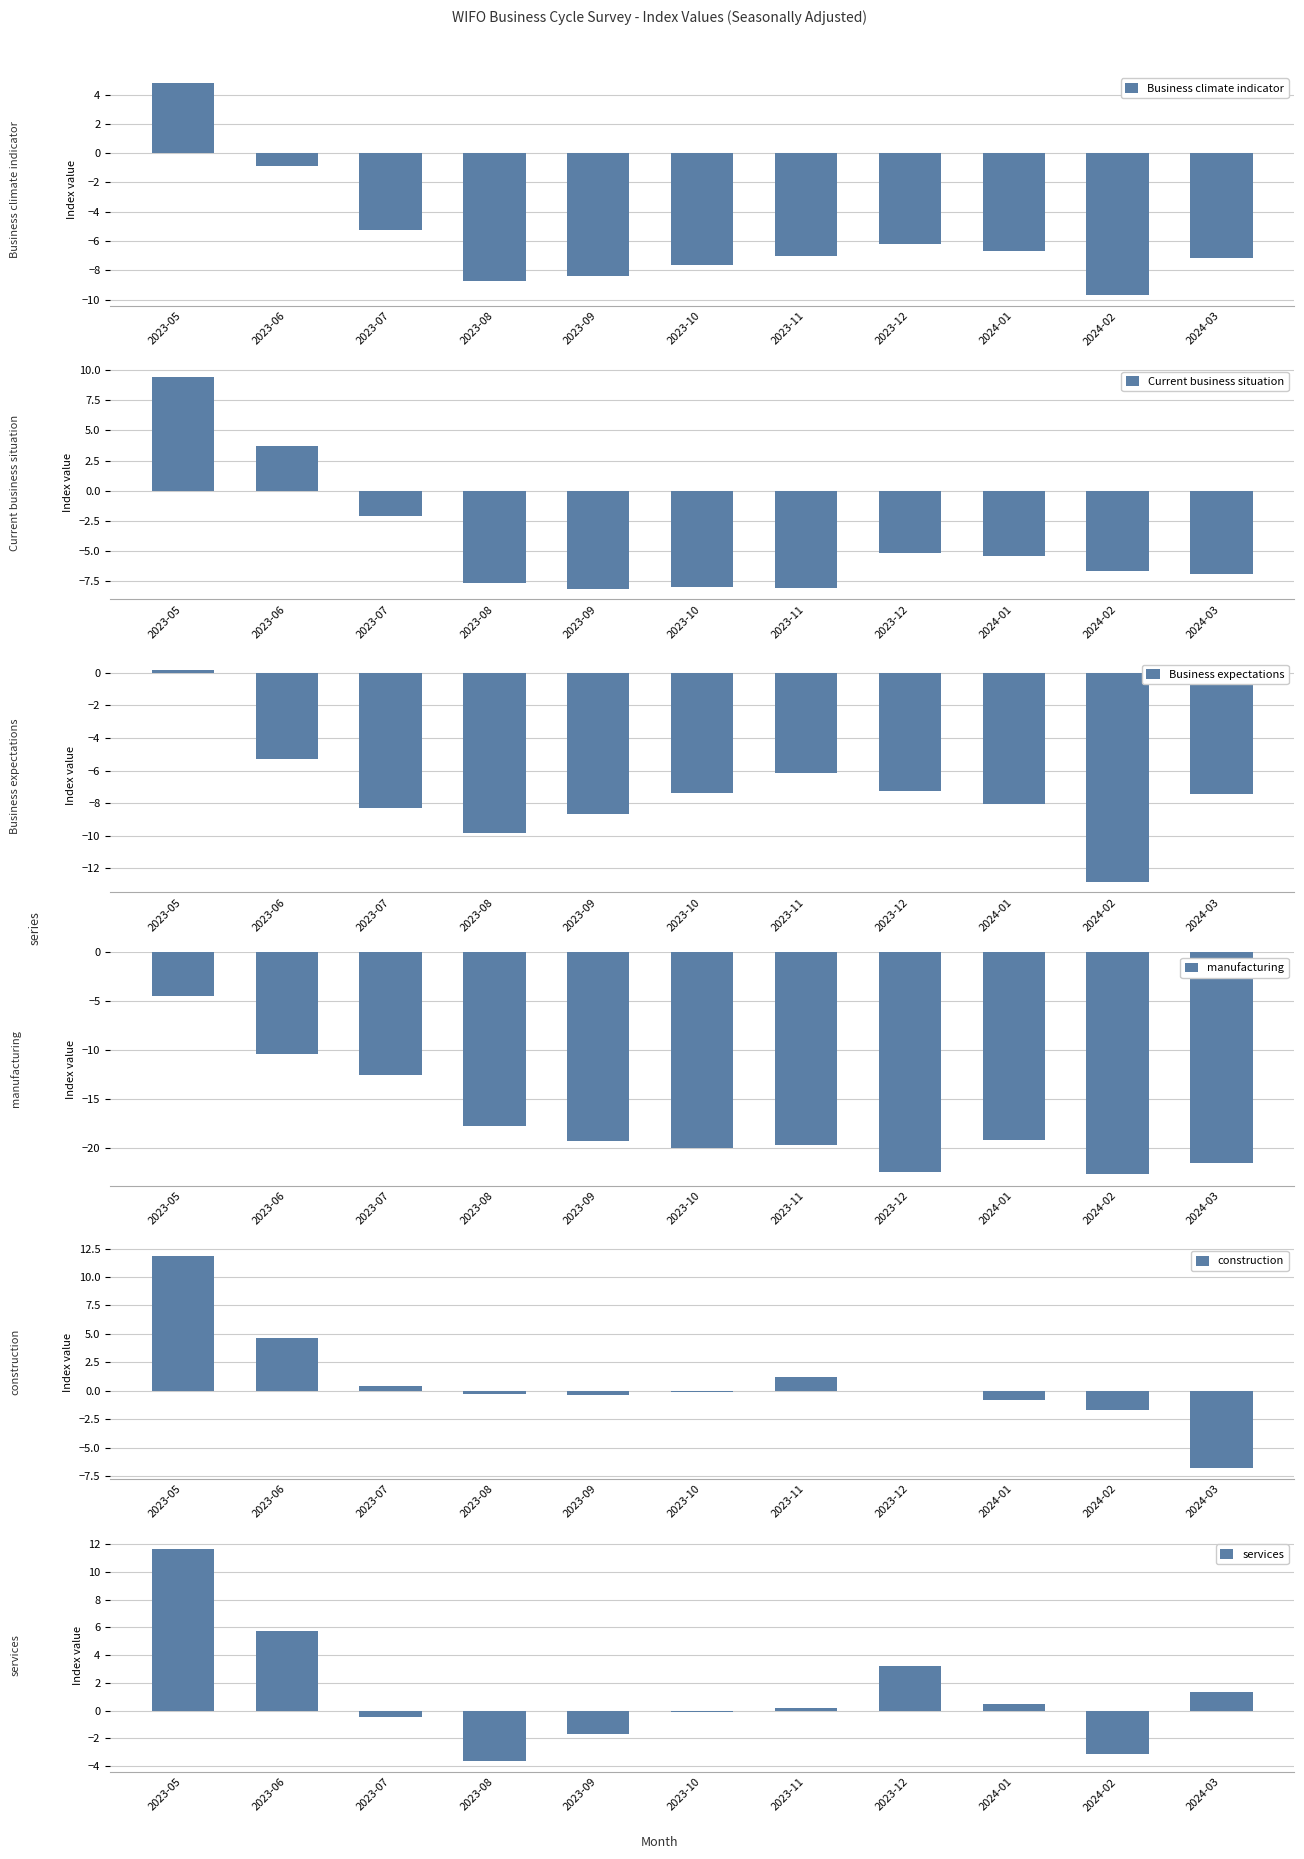

Are the bars grouped side by side (vs. stacked)?

Yes